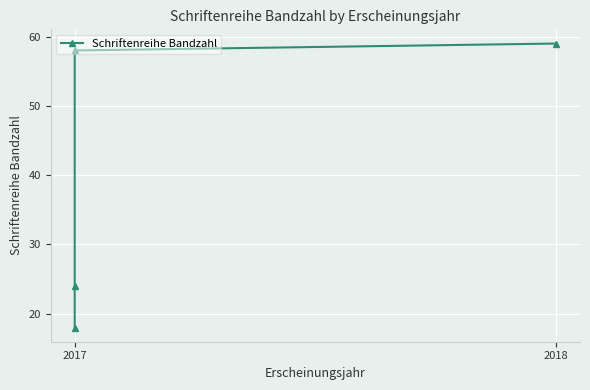

What is the value of the 1st point from the left?

18